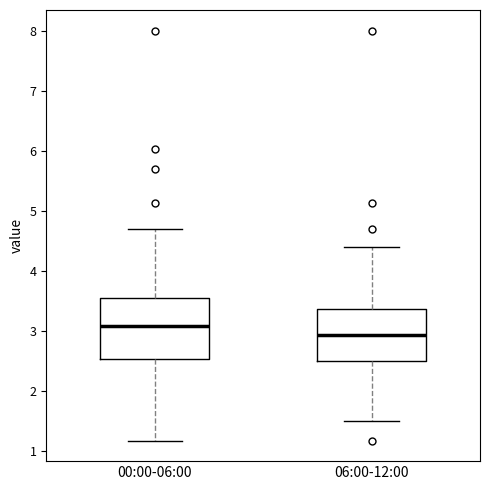

Which box's median line is the highest?

00:00-06:00